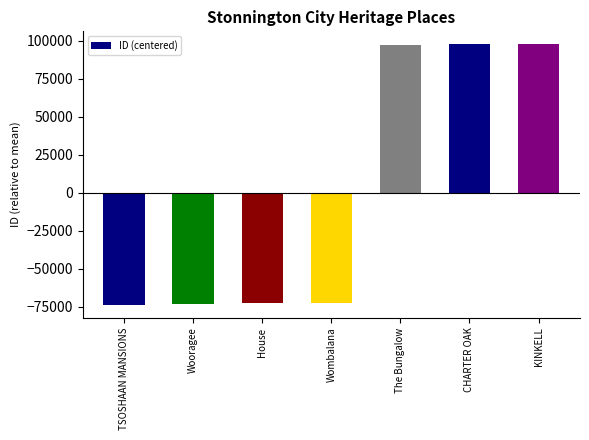

True or false: the data shows -95405.6 at House.

False